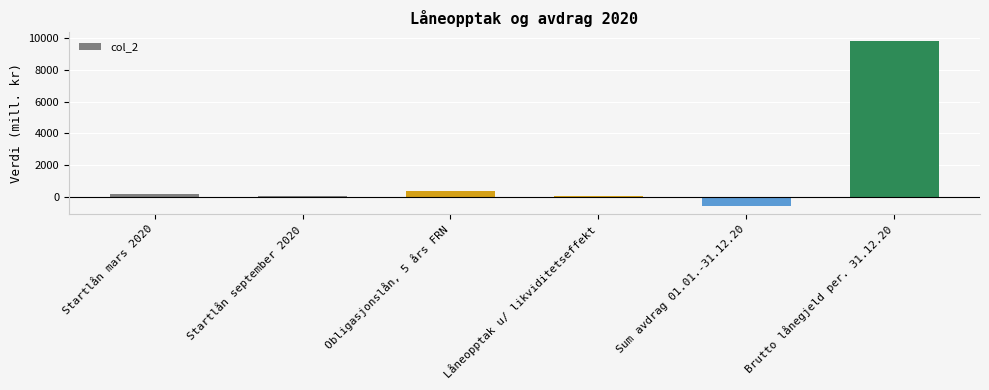

What is the difference between the values at Startlån mars 2020 and Låneopptak u/ likviditetseffekt?

129